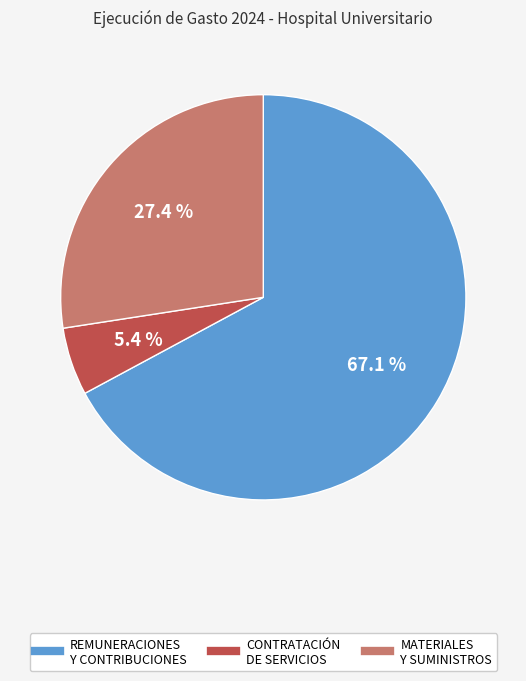

Is there a majority slice in this chart?

Yes